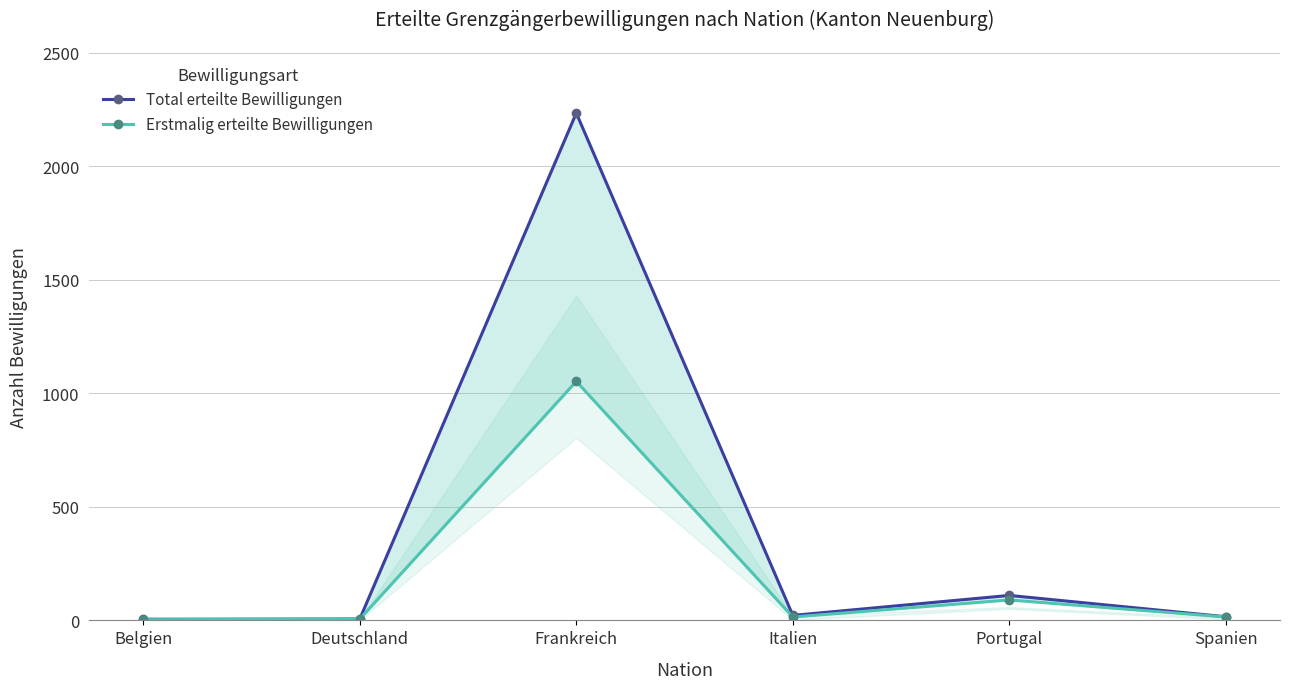

True or false: Erstmalig erteilte Bewilligungen and Total erteilte Bewilligungen cross at least once.

False